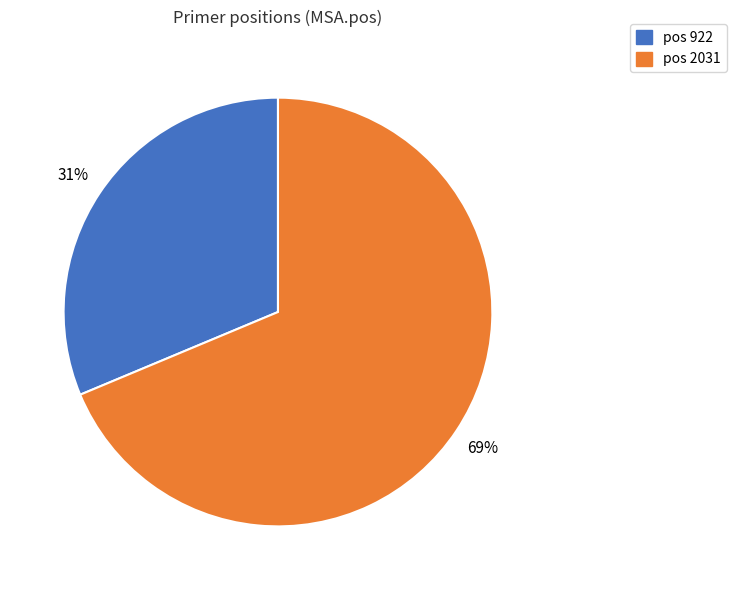

Combined, do pos 2031 and pos 922 account for over 50%?

Yes